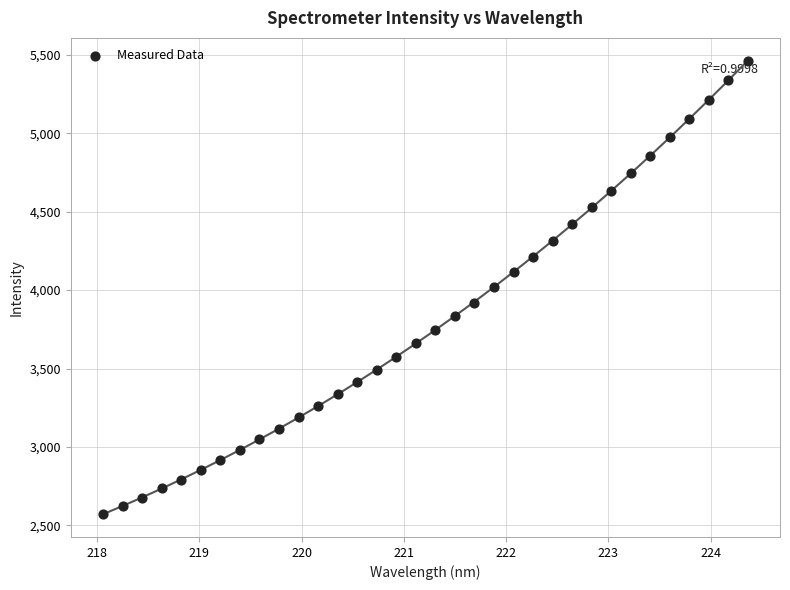

What is the range of X values (max minus min)?

6.3